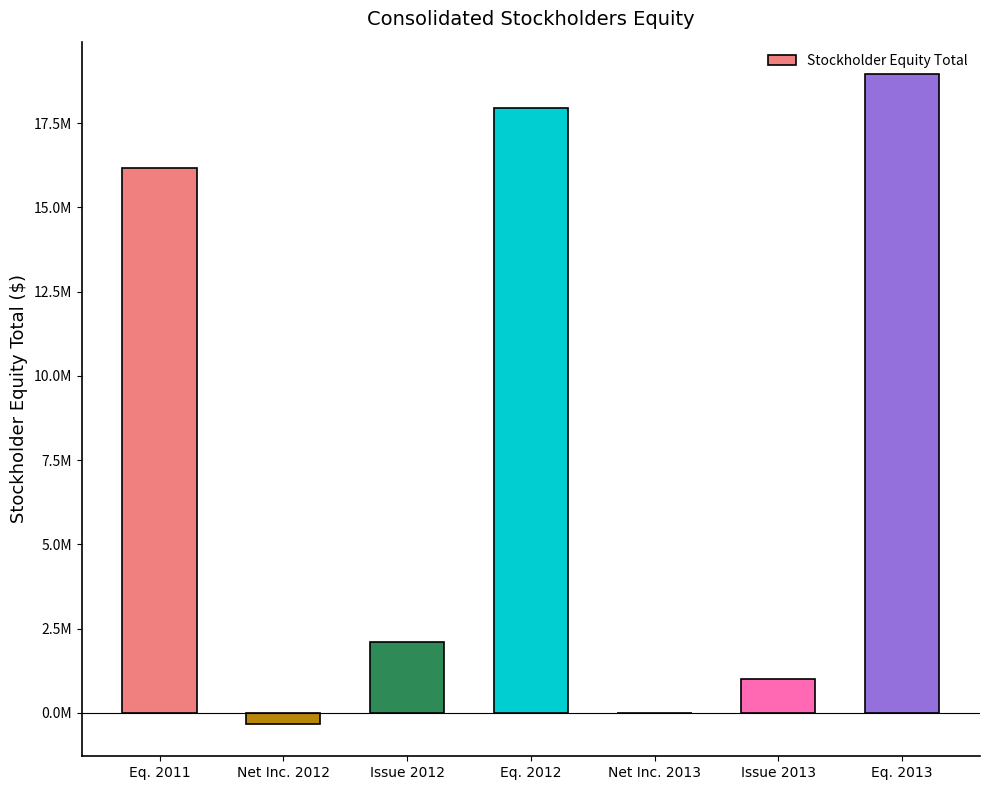

How many values exceed 2106378?

3